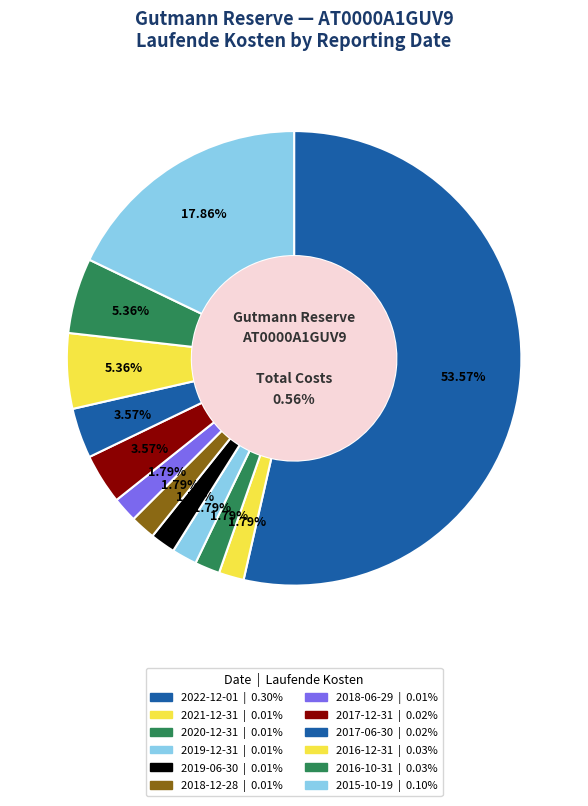

To the nearest percent, what is the difference between the 2017-06-30 and 2015-10-19 slice percentages?

14%